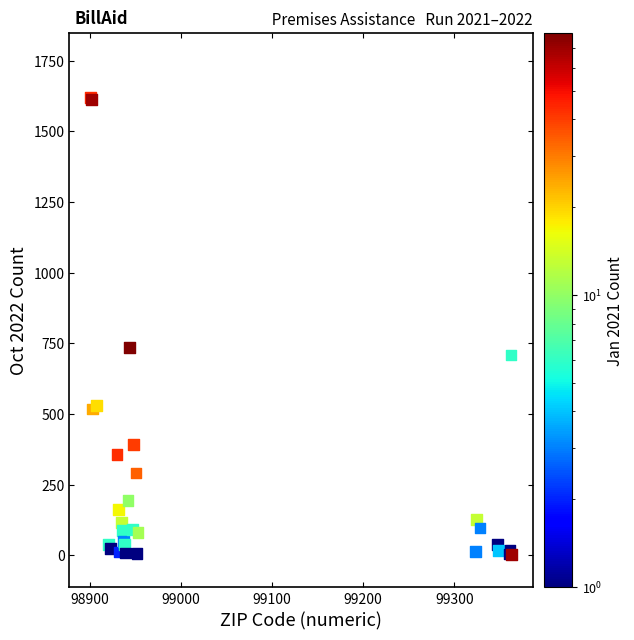

What Y value in the scatter plot is closest to 812?

735